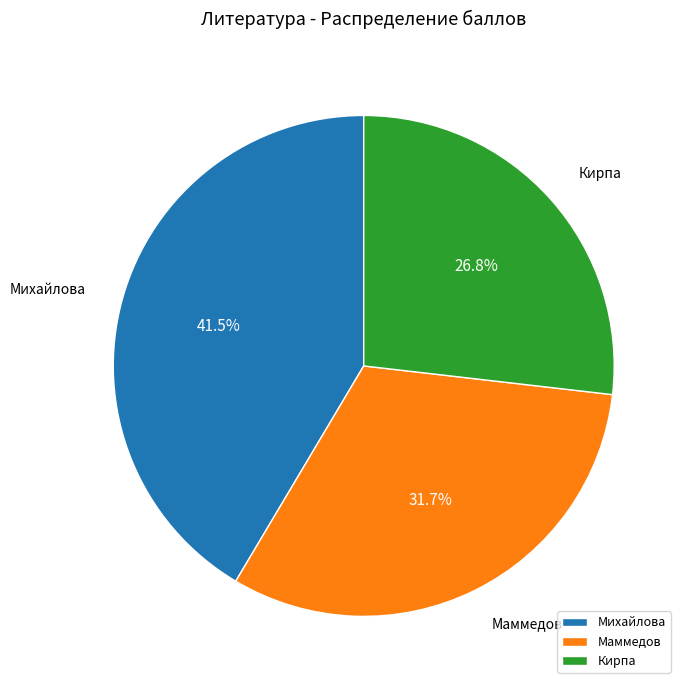

To the nearest percent, what is the average slice percentage?

33%